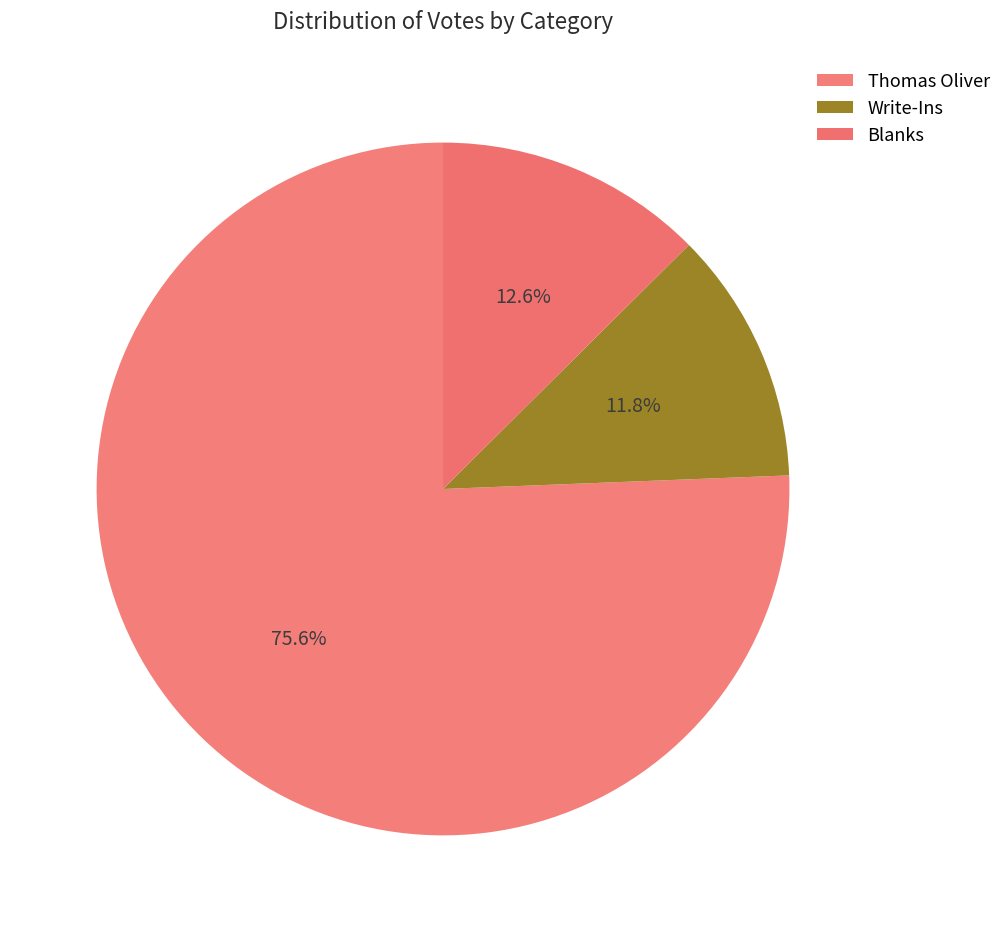

Which slice is the largest?

Thomas Oliver